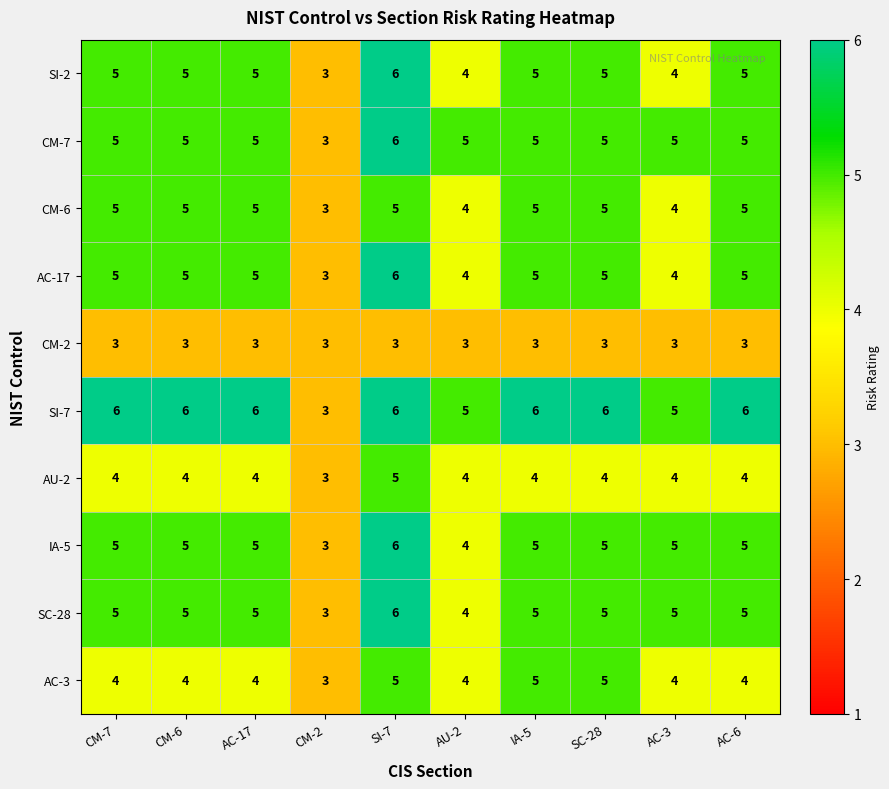

What is the total value across all series at AC-6?

47